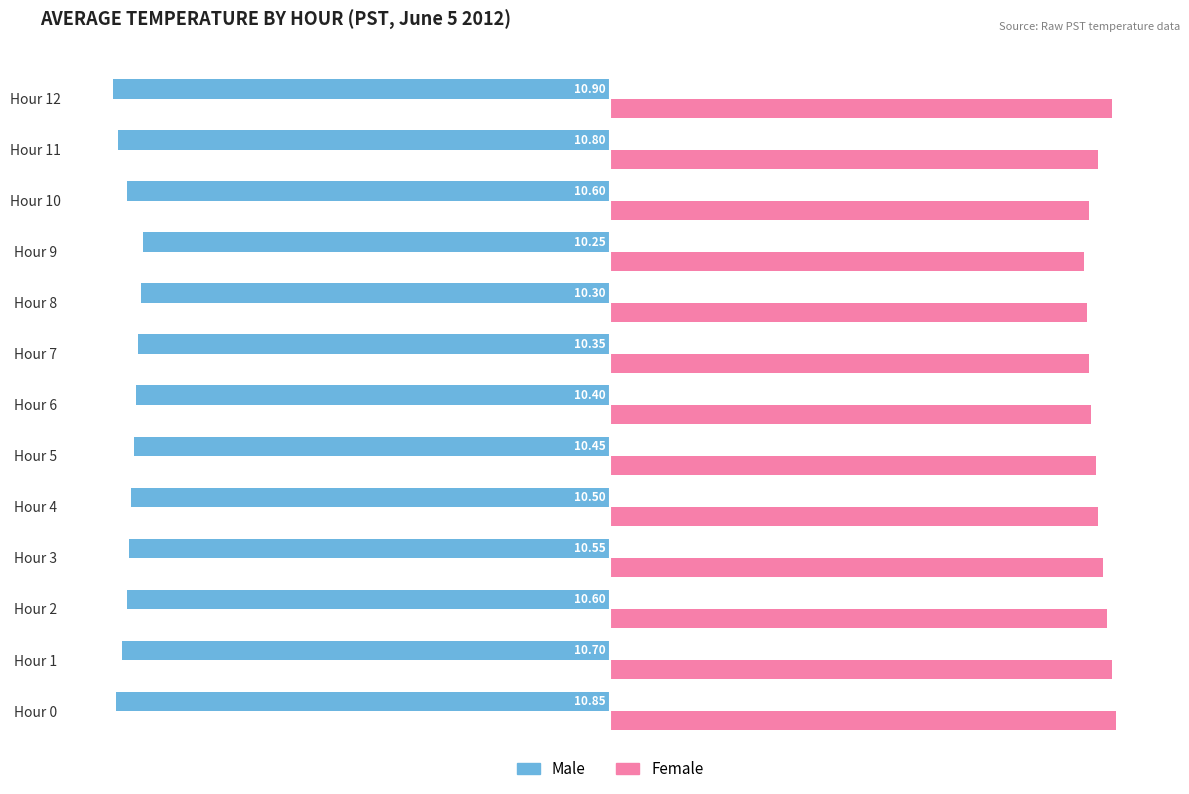

Where is Female nearest to the value 10?

Hour 9